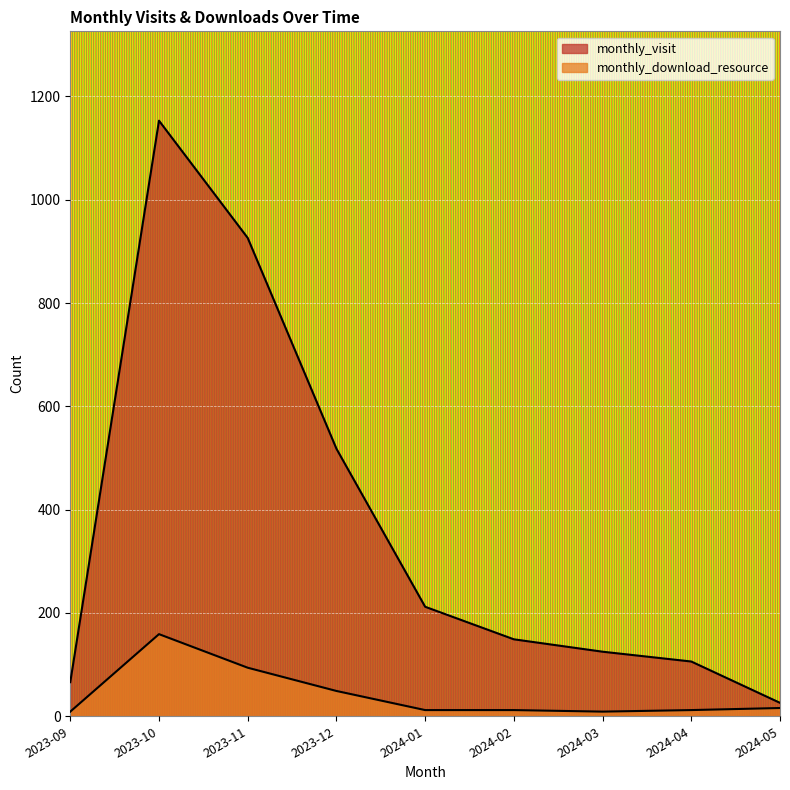

How many data points in monthly_visit are less than 149?

4